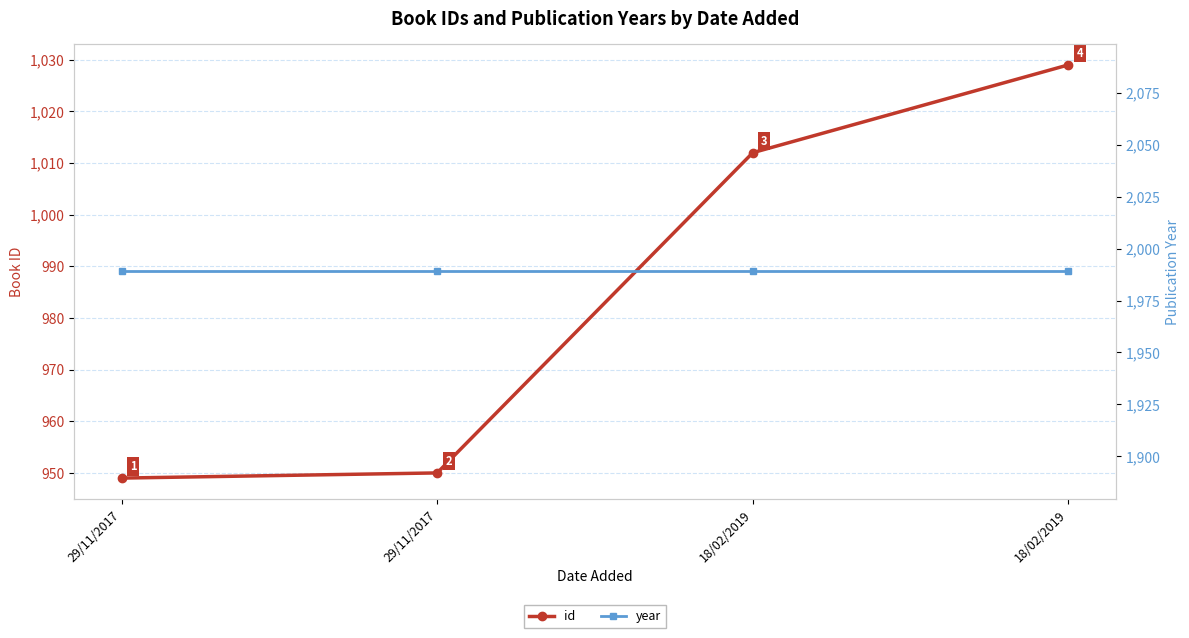

How many values in the id series are below 1012?

2